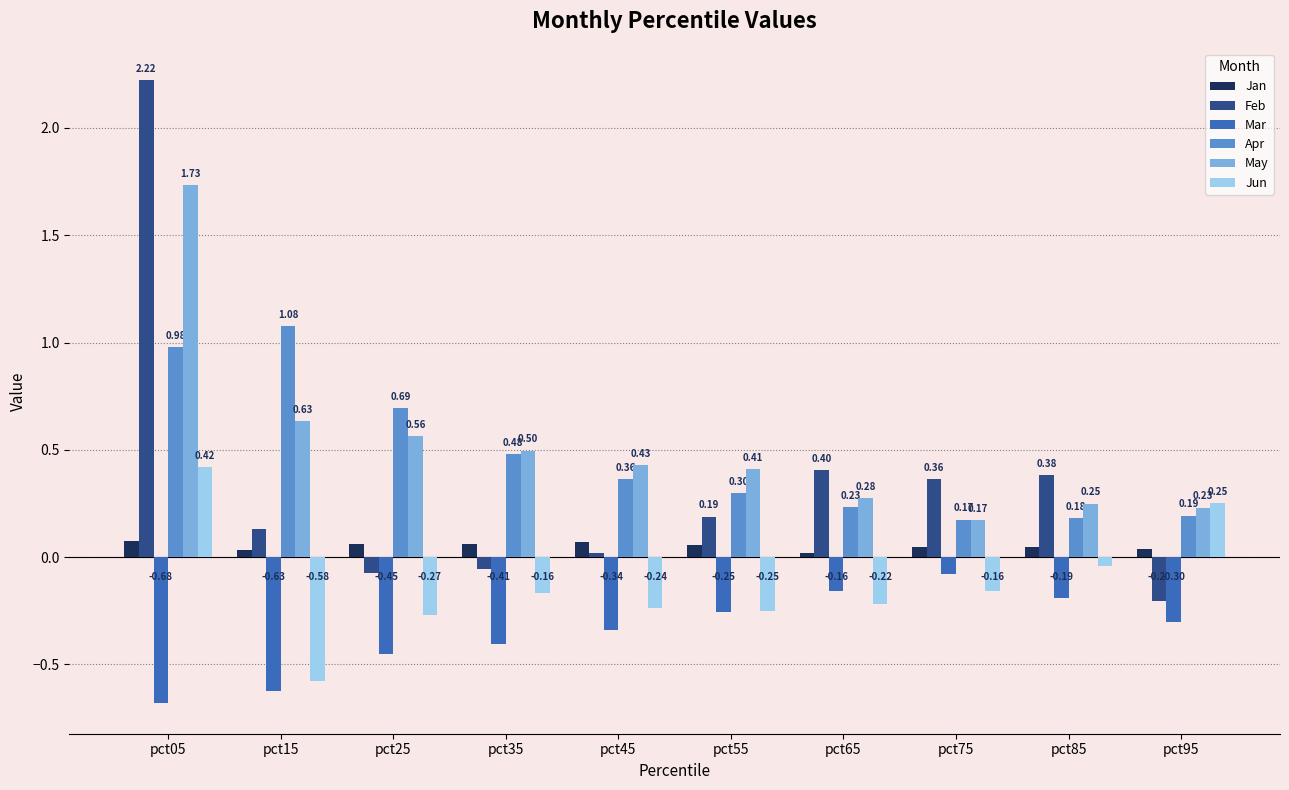

Which category has the lowest value across all series?

pct05